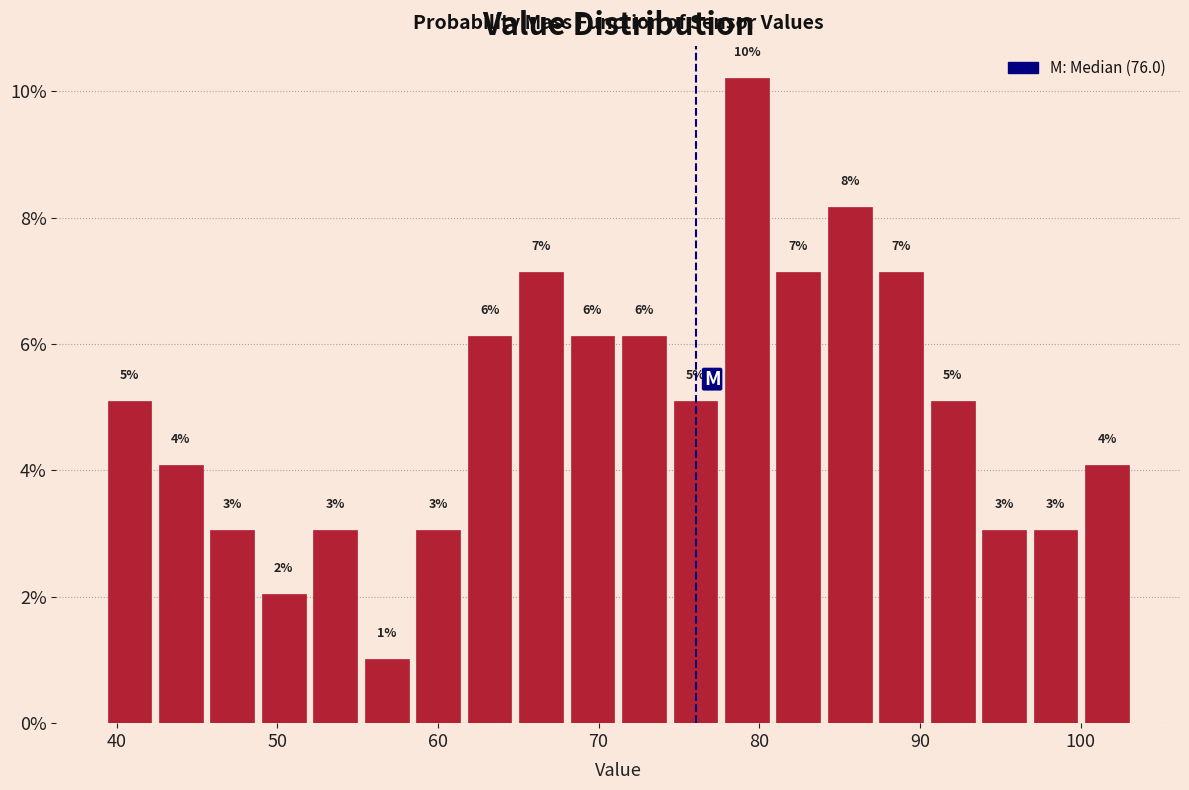

Read against the x-axis, roughly where is the centre of the tallest bar?

79